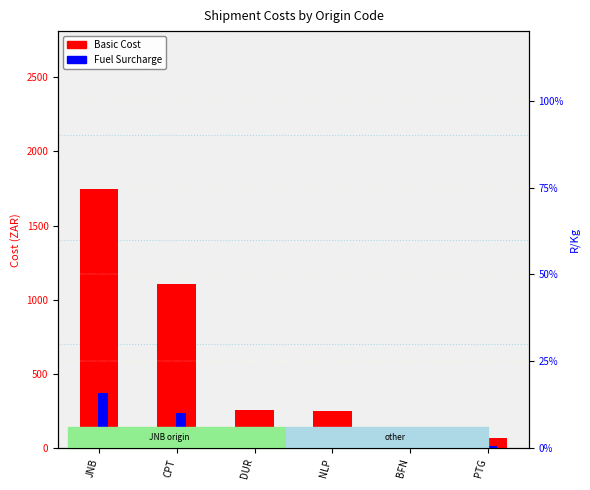

Which series has the largest total across all categories?

Basic Cost